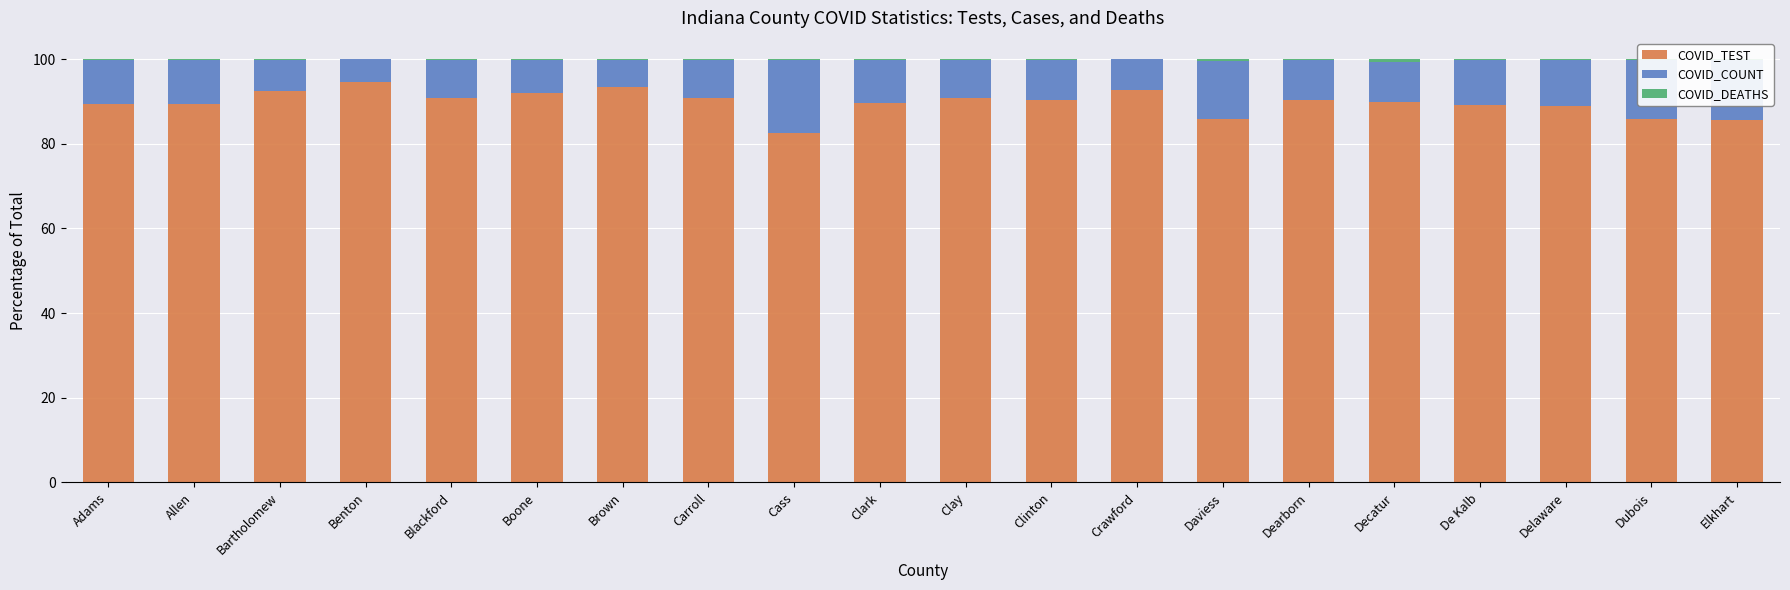

What is the sum of all COVID_TEST values?

1794.2